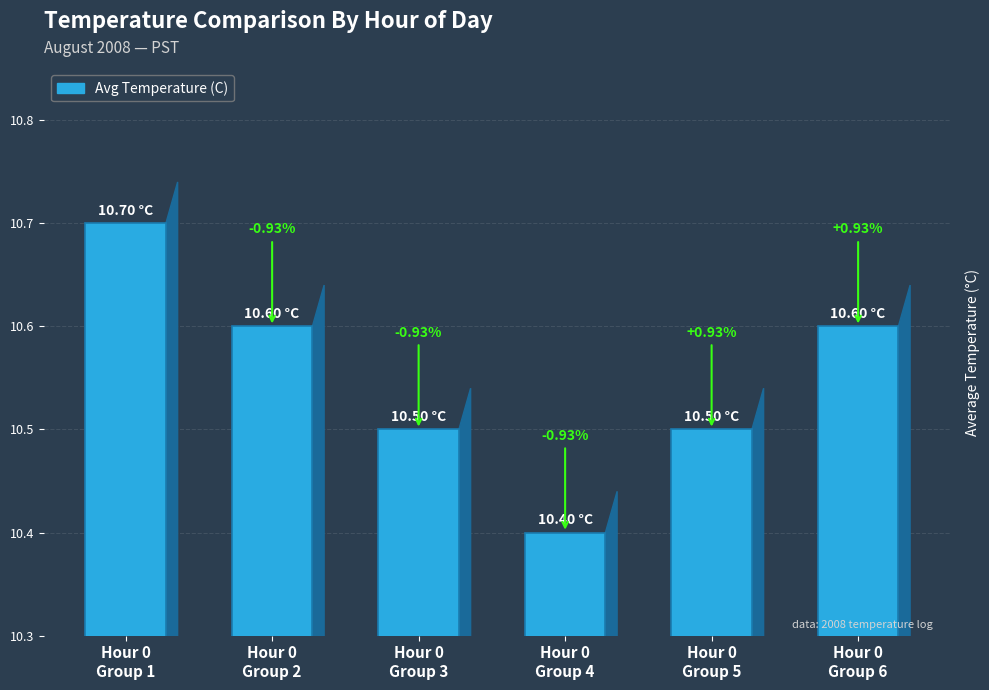

Does the chart contain any negative values?

No